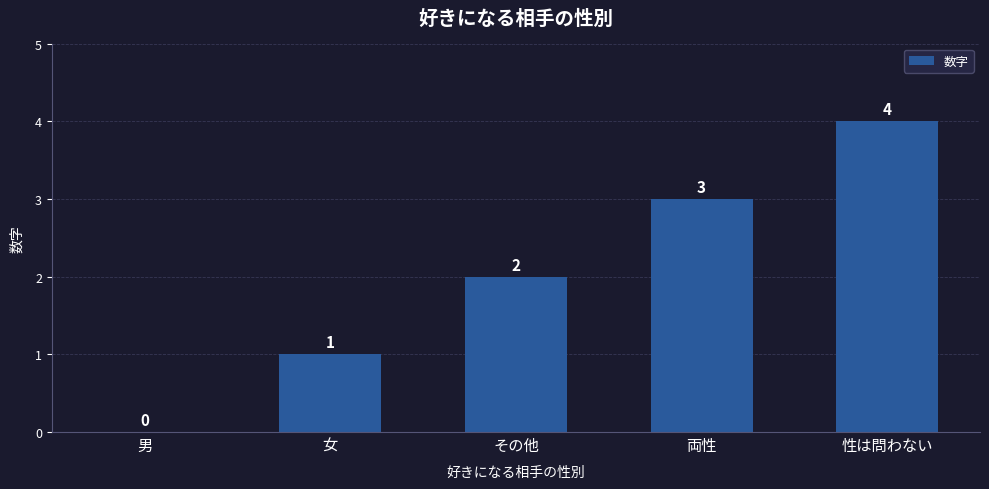

What is the sum of all values?

10